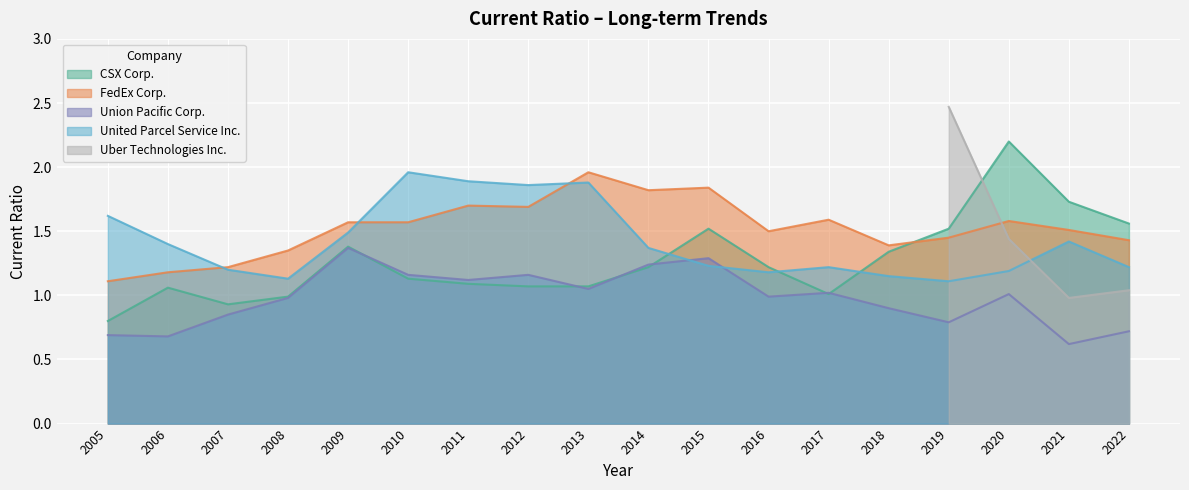

Which category has the lowest value in the CSX Corp. series?

2005